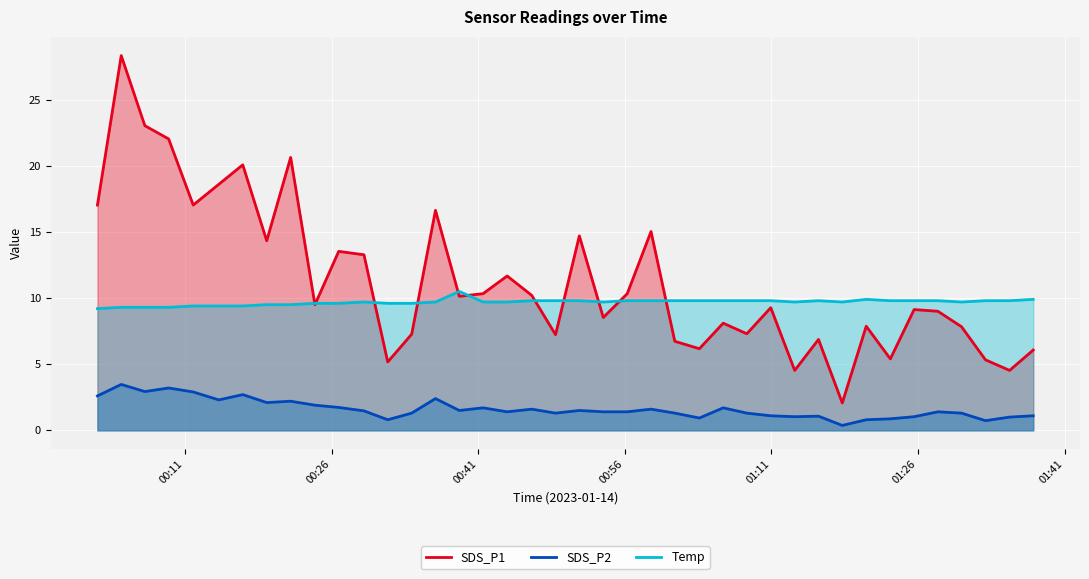

Rank the series by their maximum value, from highest to lowest.

SDS_P1, Temp, SDS_P2